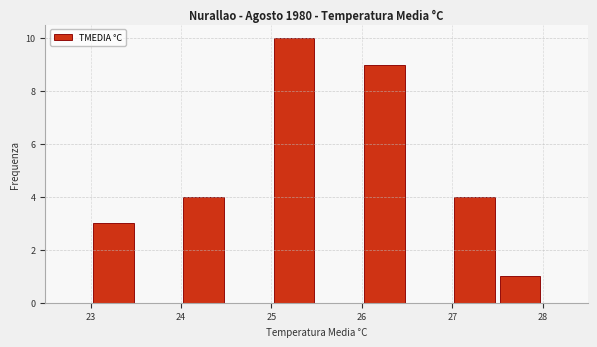

How tall is the bar that spans 27.5 to 28.0 on the x-axis? The values are not printed on the chart, so give them approximately, as read against the axis.

1